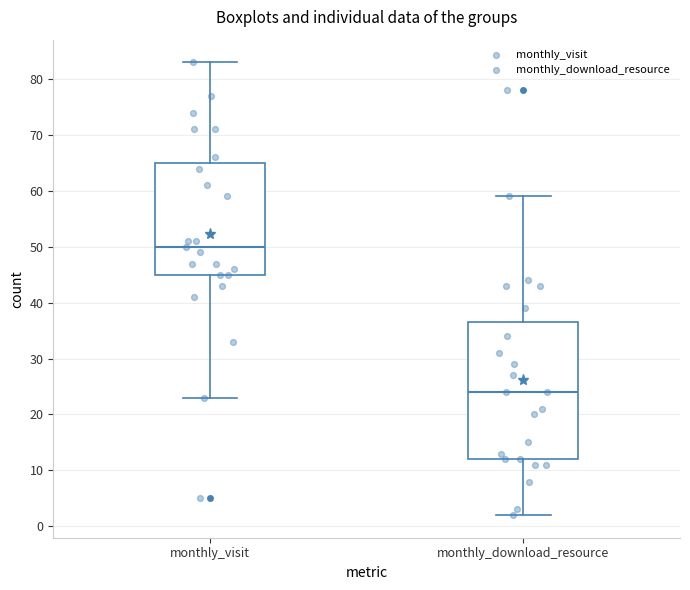

Which box is the tallest, from its lower edge to its upper edge?

monthly_download_resource